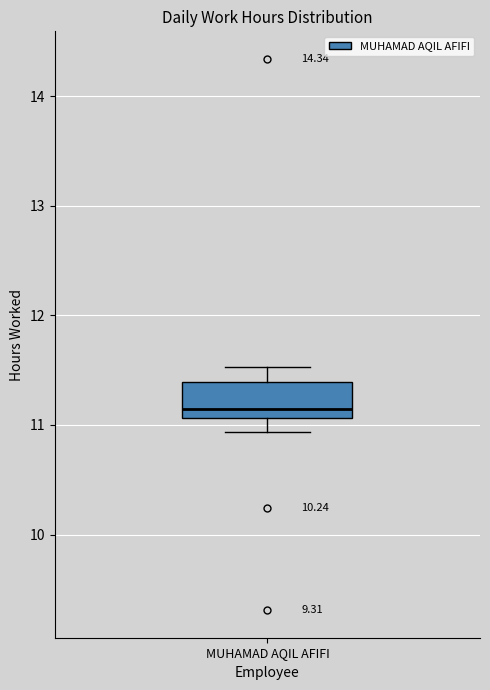

Where does the lower whisker of the box for MUHAMAD AQIL AFIFI end on the y-axis? The values are not printed on the chart, so give them approximately, as read against the axis.

10.9